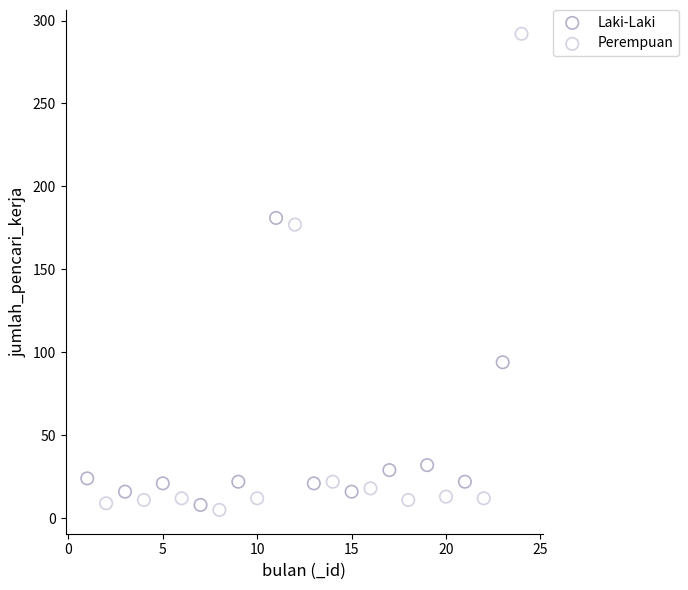

Which series has the largest Y range (max minus min)?

Perempuan